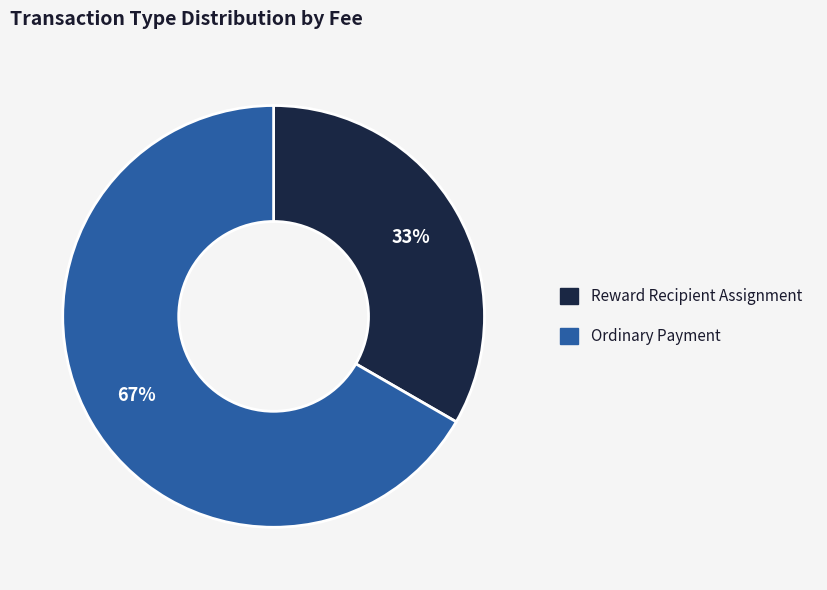

True or false: Ordinary Payment accounts for 67% of the total.

True